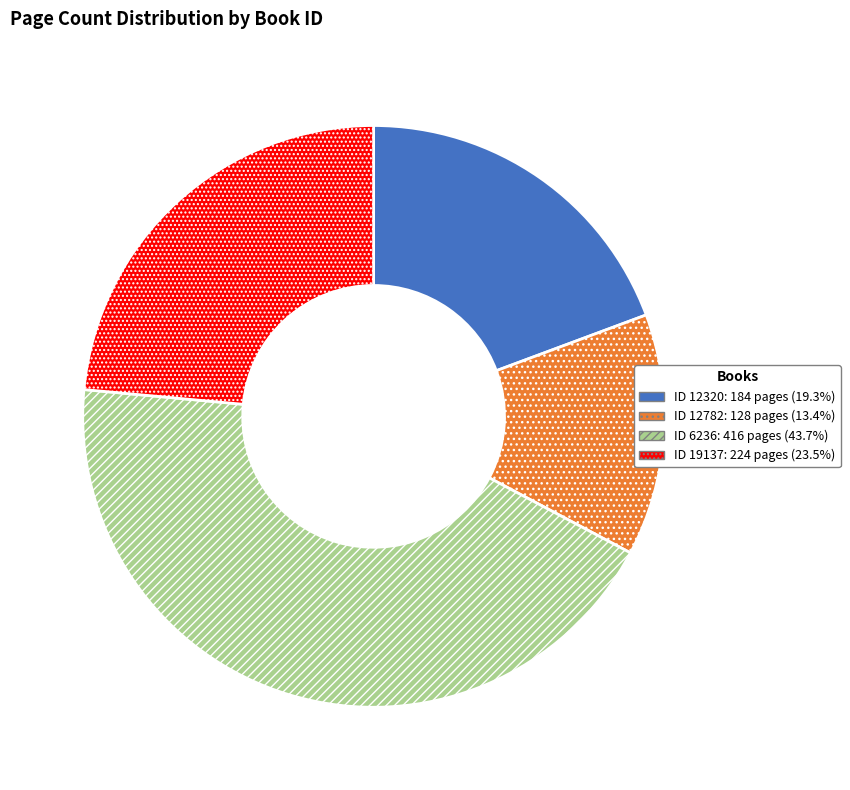

What is the ratio of the value at ID 12320: 184 pages (19.3%) to the value at ID 12782: 128 pages (13.4%)?

1.4